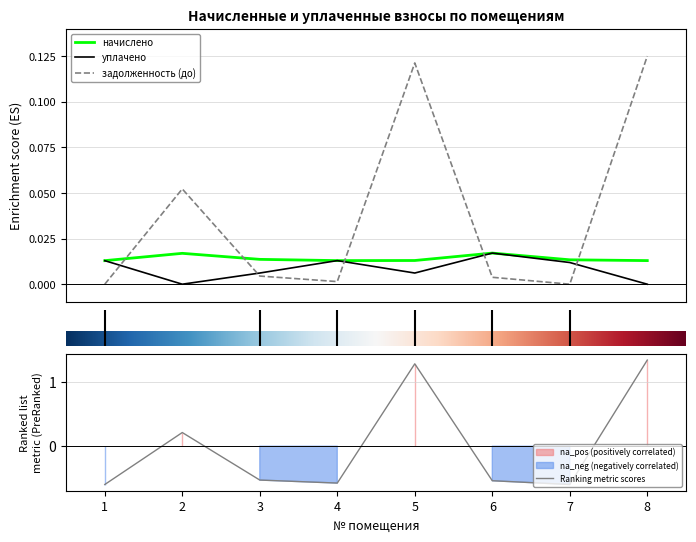

What is the value of the задолженность (до) point at the 5th from the left?

0.1